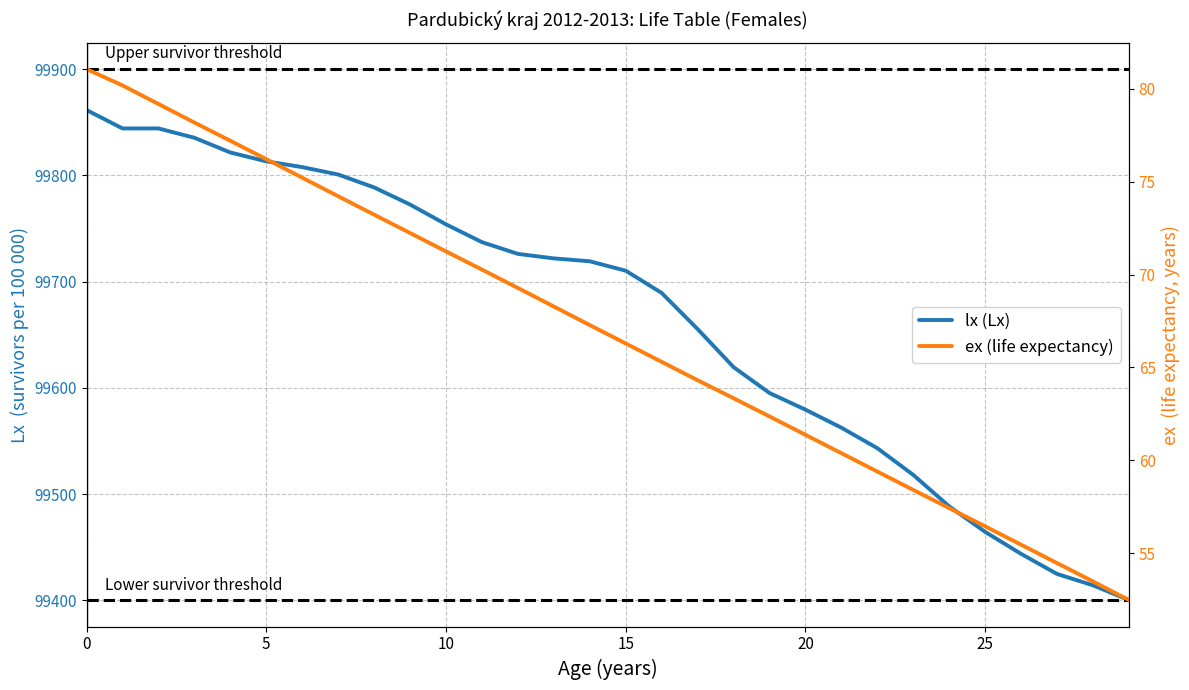

True or false: lx (Lx) and ex (life expectancy) intersect in this chart.

False